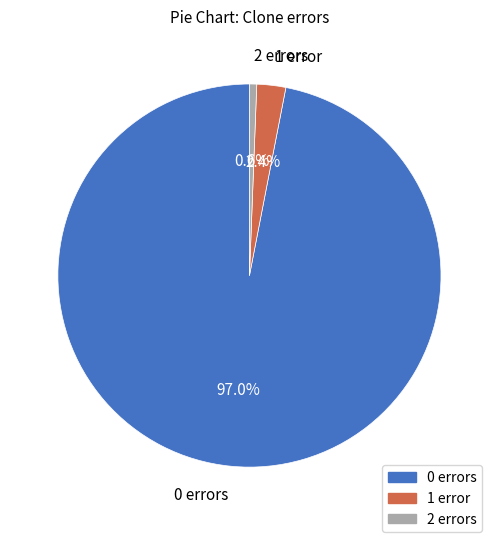

How many slices are in this pie chart?

3